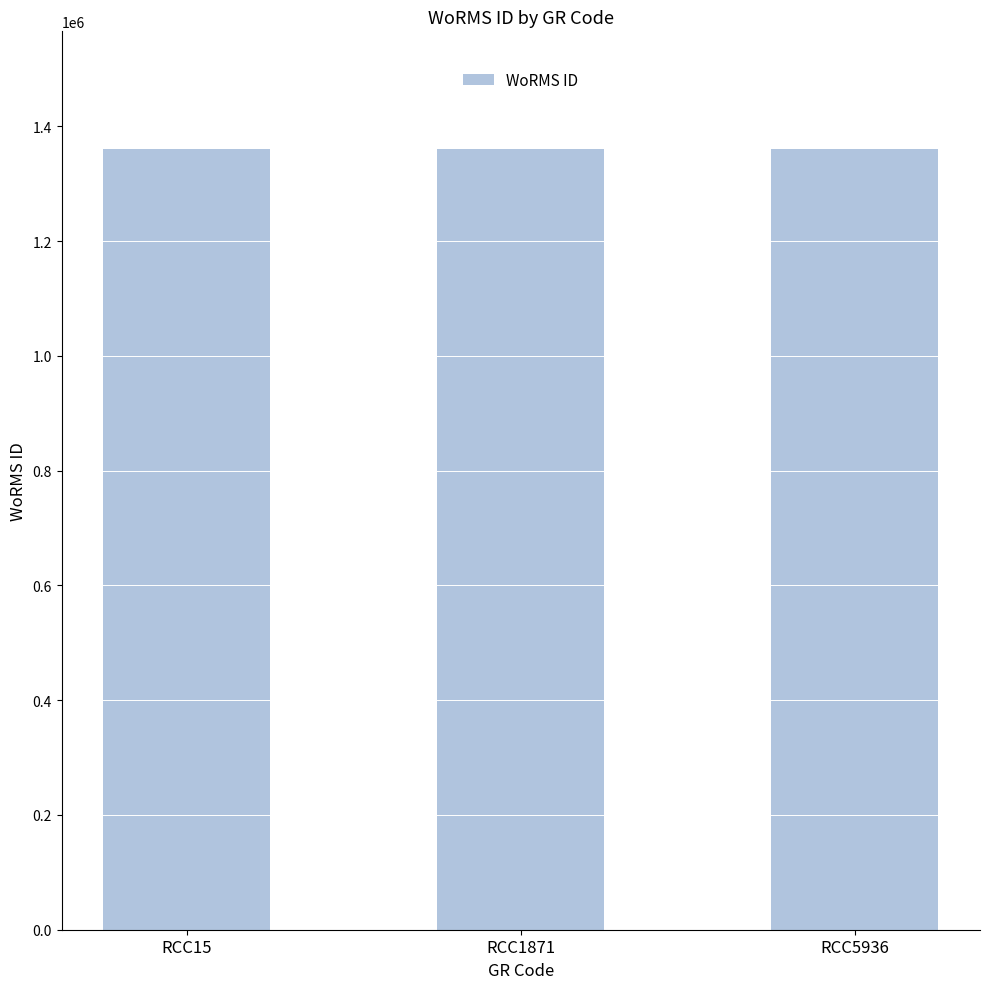

True or false: the data shows 940362 at RCC5936.

False